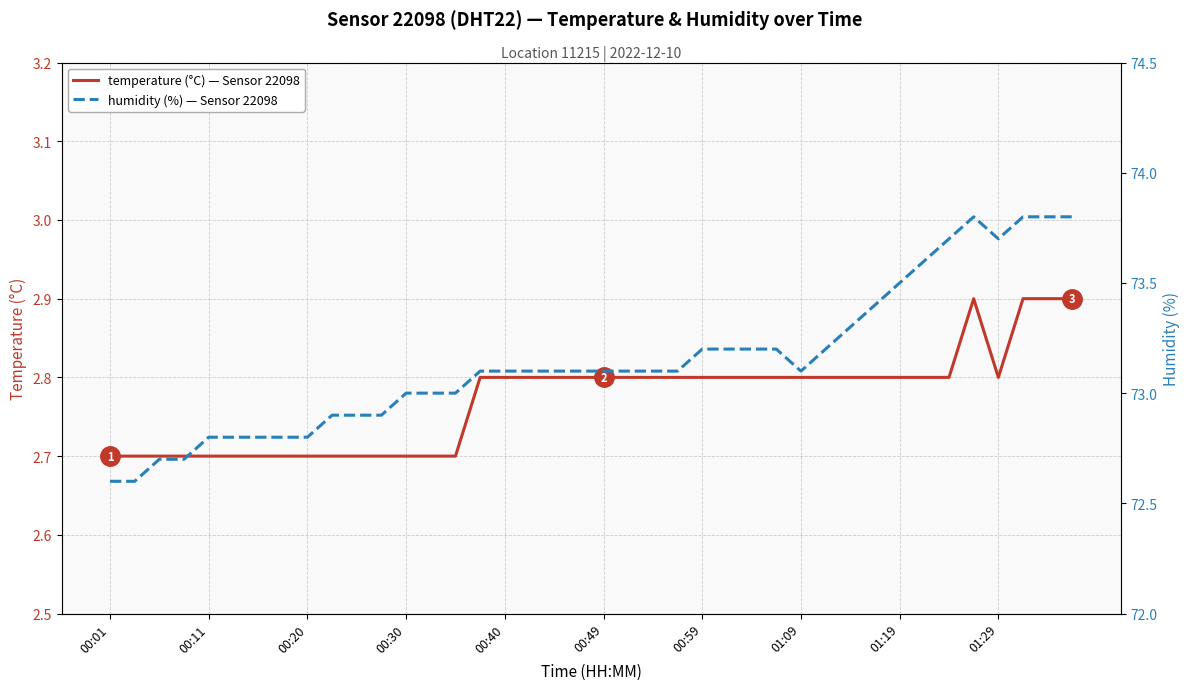

What is the difference between the maximum and minimum values in the temperature (°C) — Sensor 22098 series?

0.2